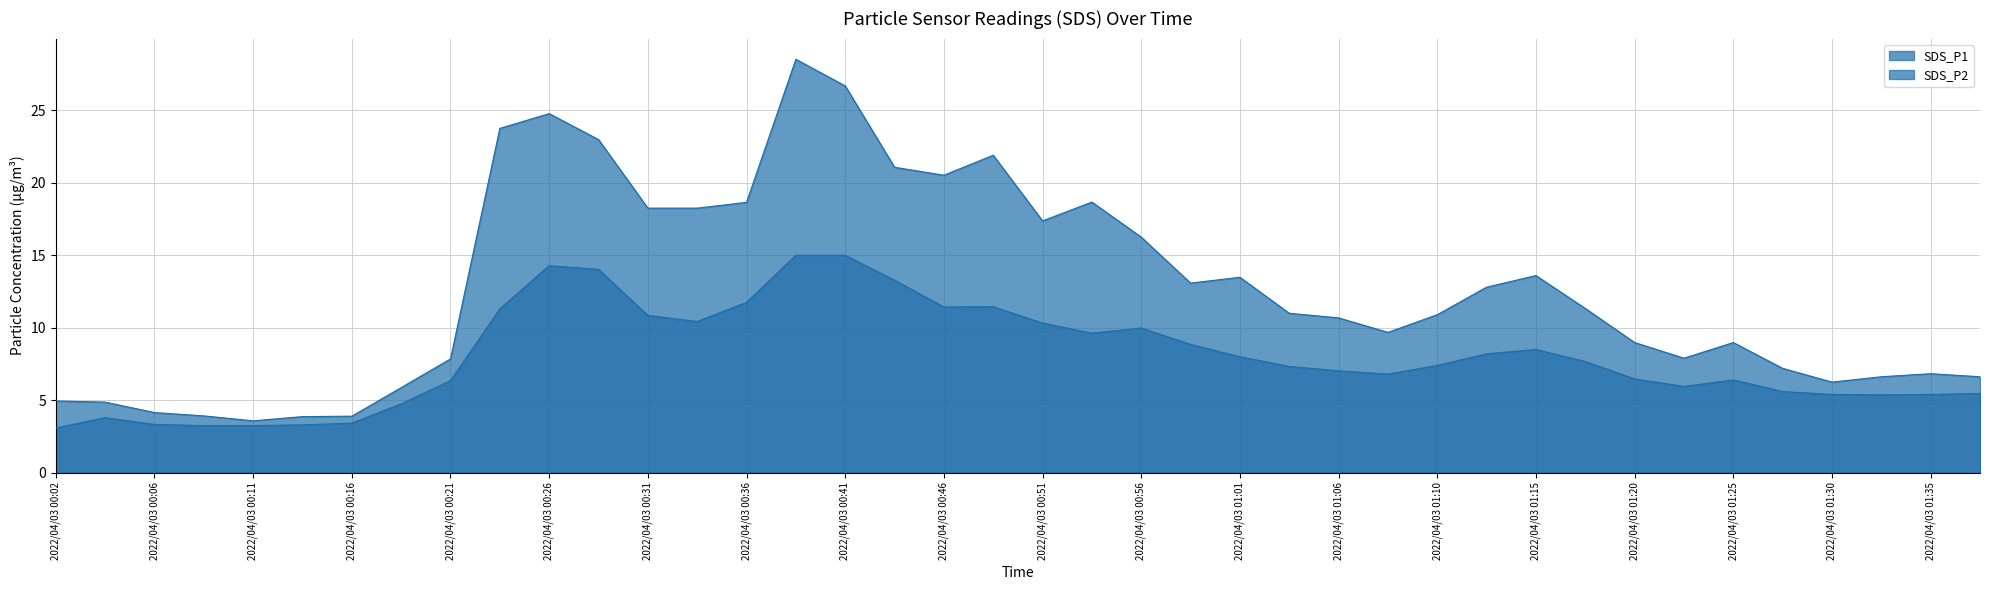

How many data points in SDS_P2 are above 7?

22